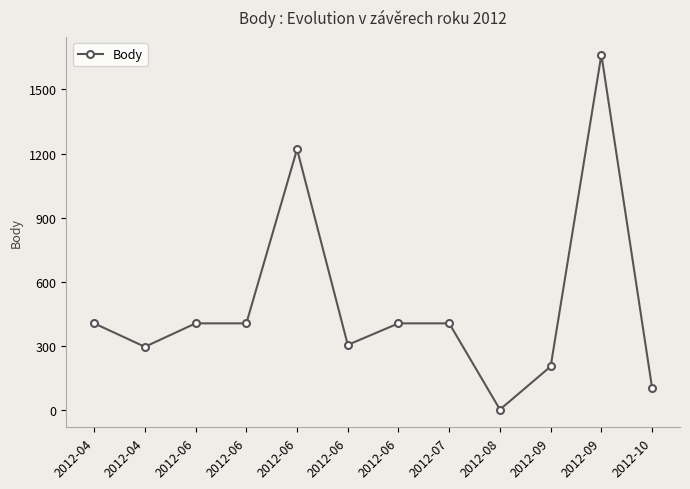

How many lines are shown in the chart?

1